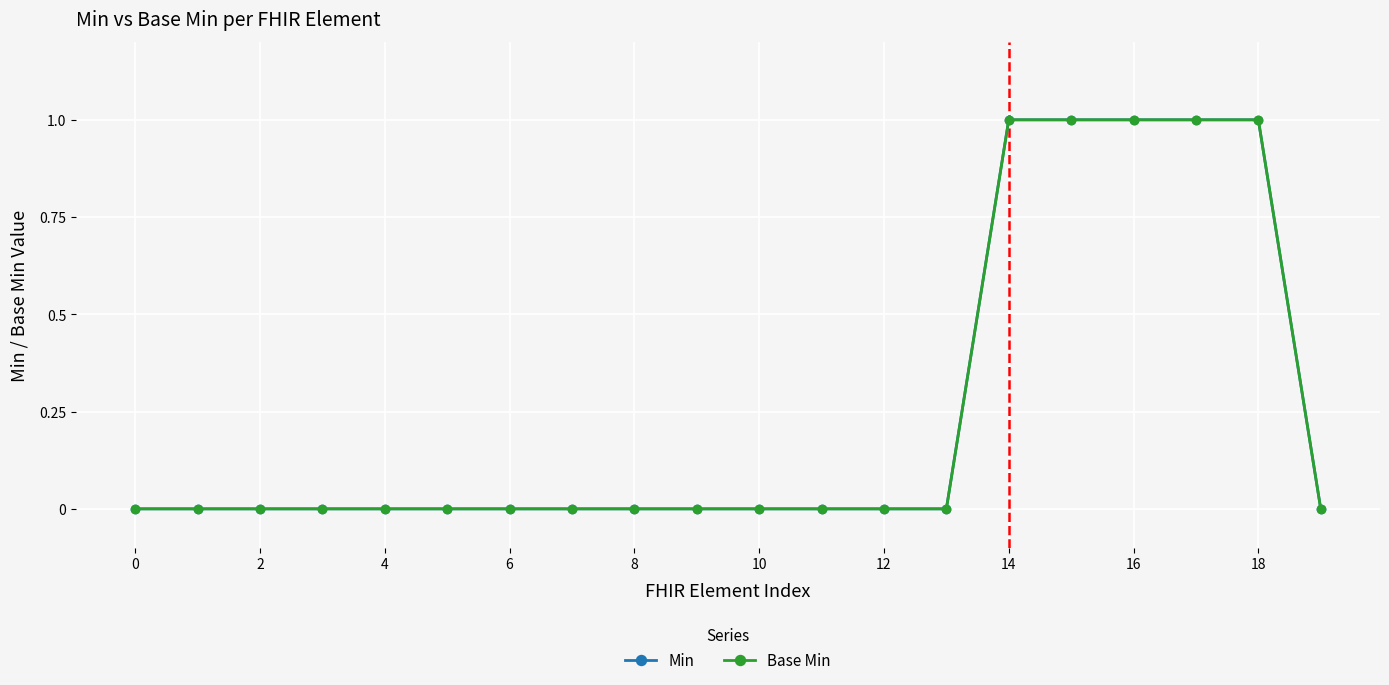

Does the chart have visible grid lines?

Yes